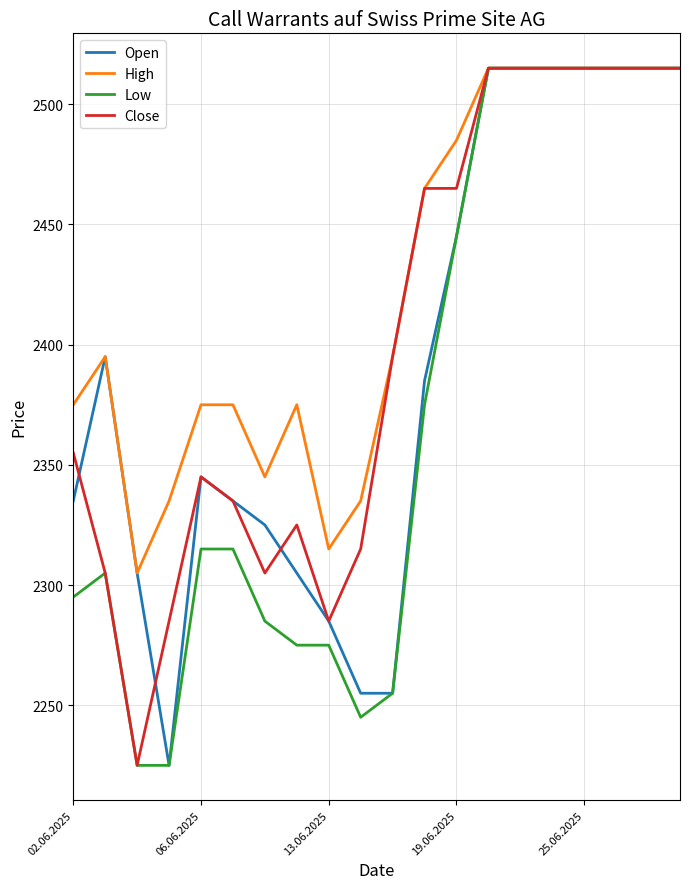

What is the minimum value shown in the chart?

2225